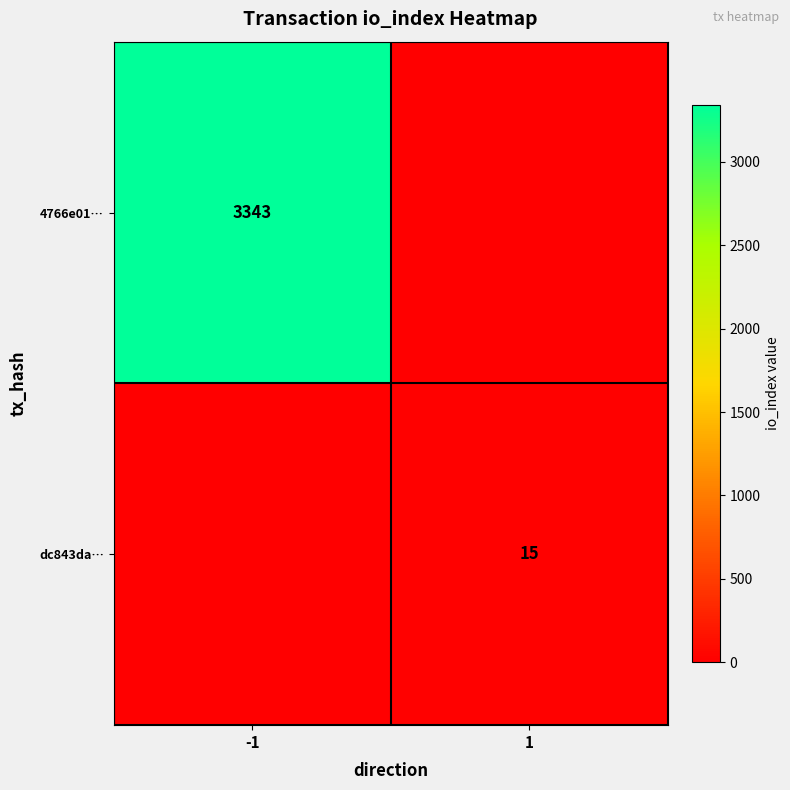

True or false: dc843da… has a value of 15 at 1.

True